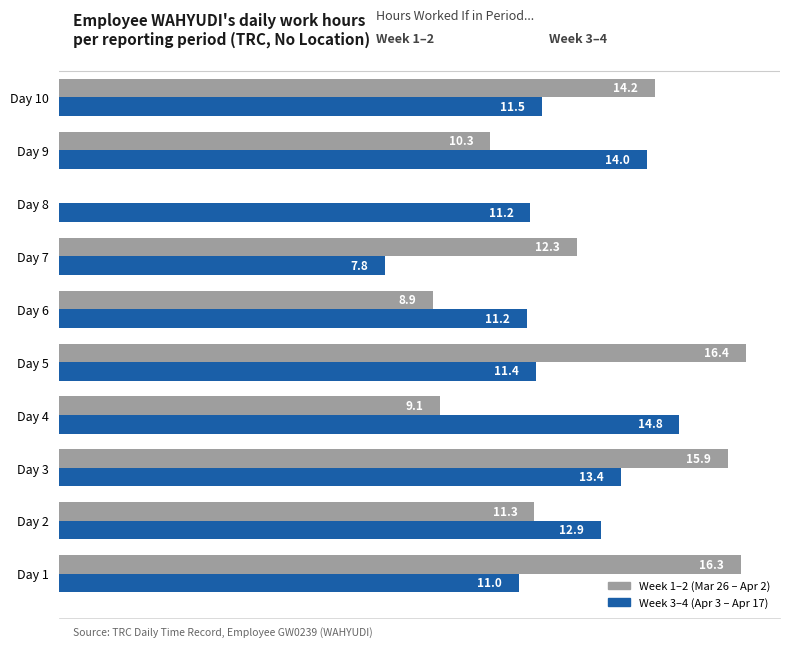

At which category is the sum across all series the highest?

Day 3